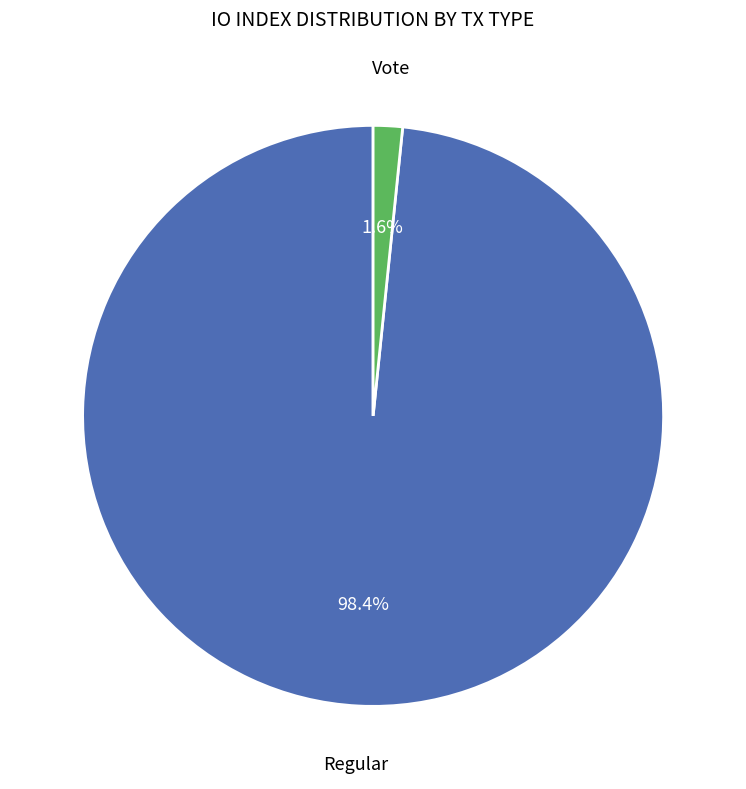

Is there any slice that represents more than half of the pie?

Yes